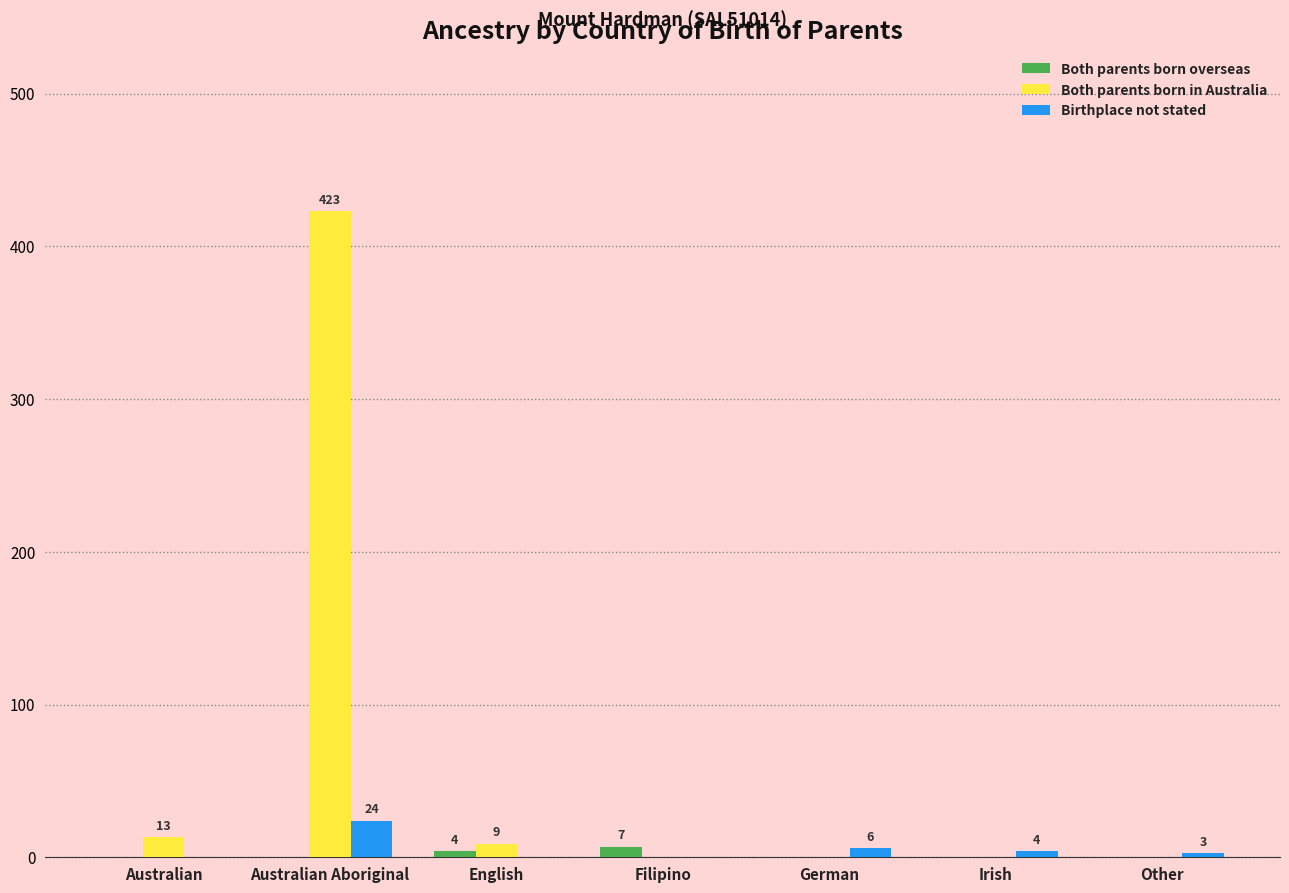

What is the sum of all Both parents born in Australia values?

445